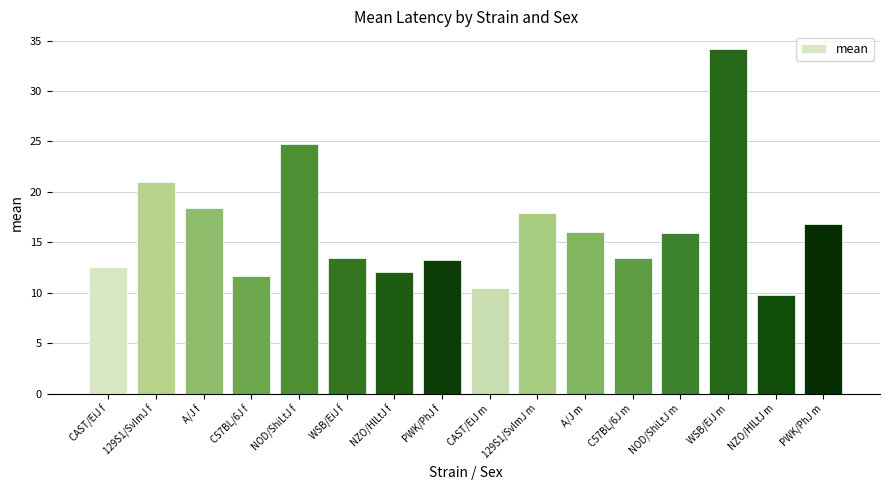

What is the label of the 1st bar from the left?

CAST/EiJ f